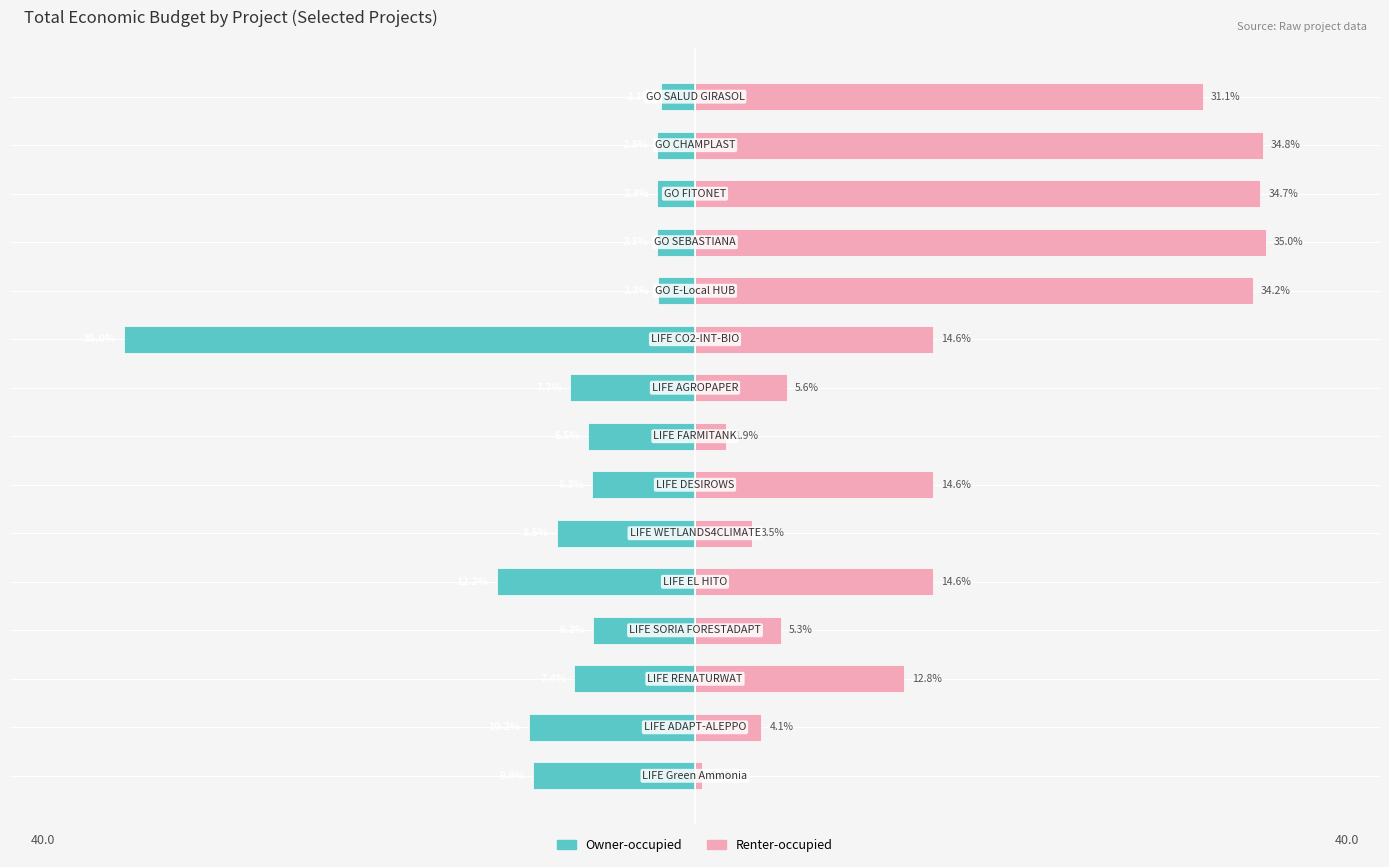

What is the minimum value for Owner-occupied?

-35.0